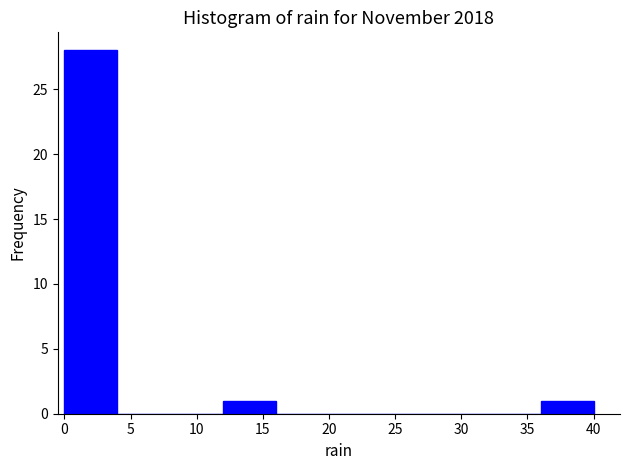

What is the height of the bar covering 0 to 4 on the x-axis? The values are not printed on the chart, so give them approximately, as read against the axis.

28